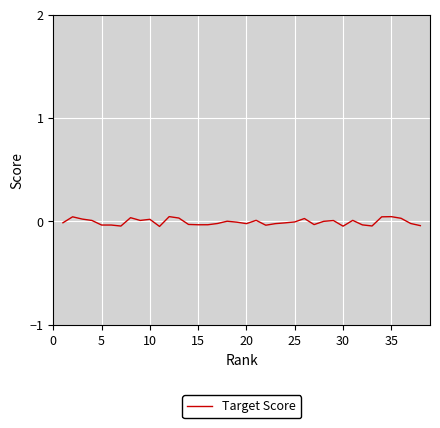

How many lines are shown in the chart?

1